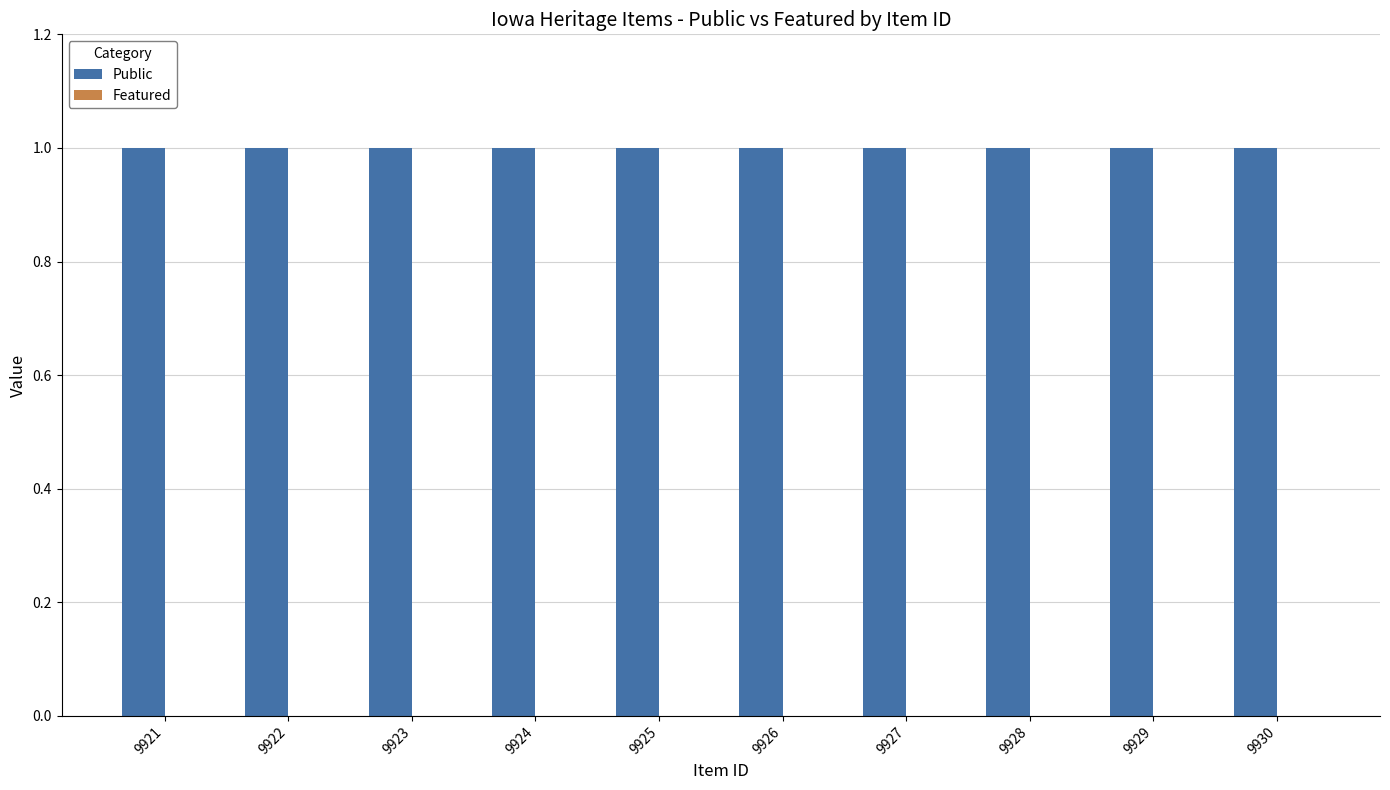

What is the total value across all series at 9930?

1